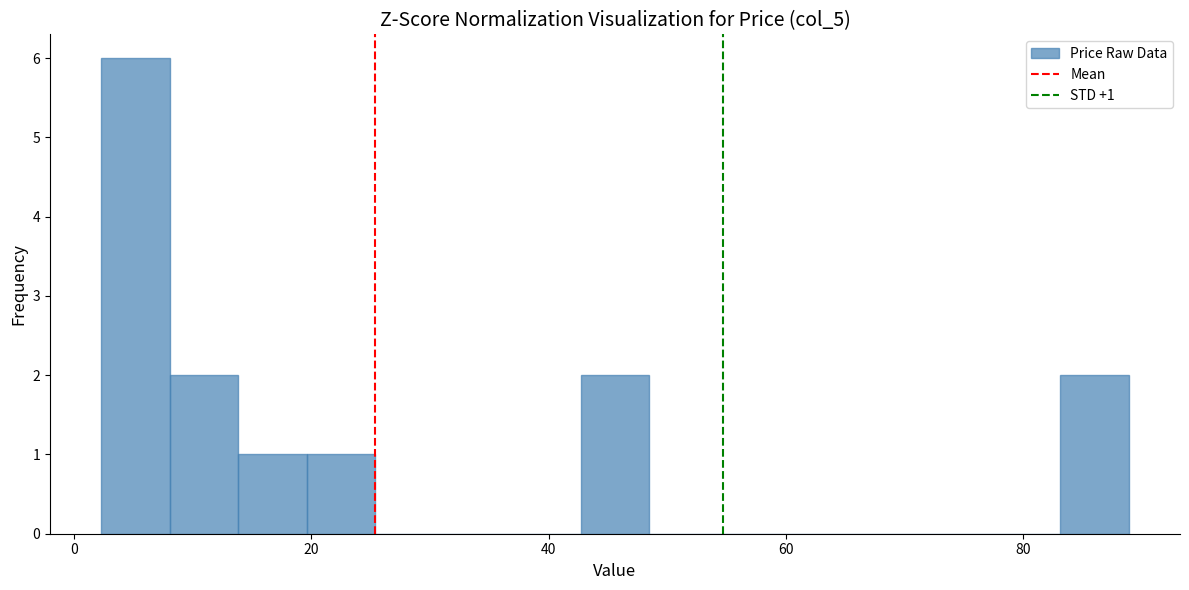

Read against the x-axis, roughly where is the centre of the tallest bar?

6